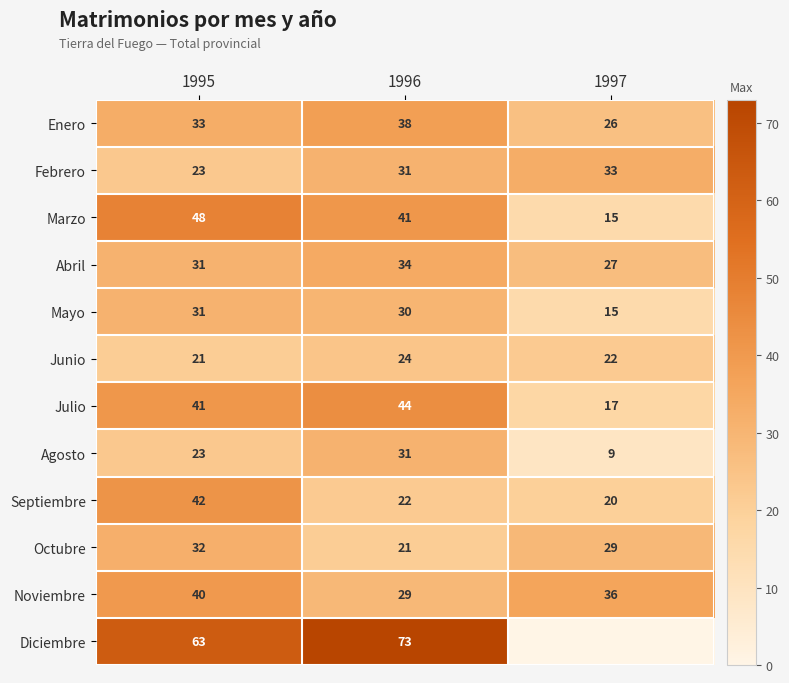

Count the Noviembre values in the range 29 to 40.

3